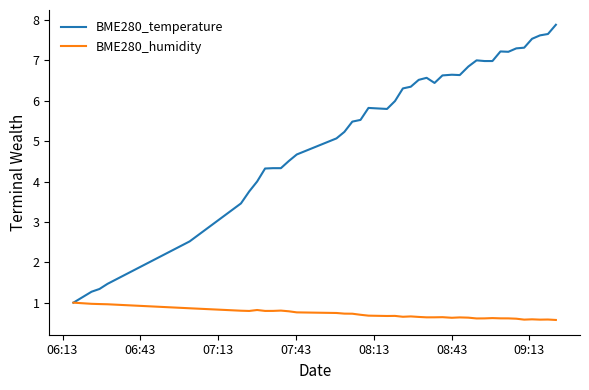

Rank the series by their maximum value, from lowest to highest.

BME280_humidity, BME280_temperature